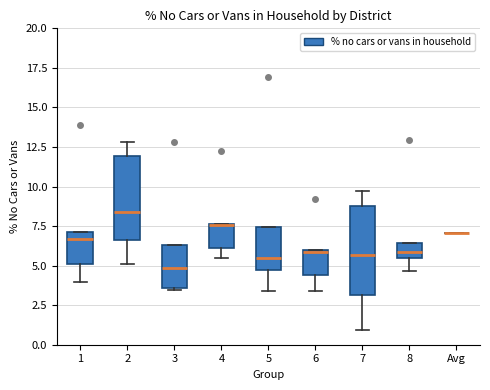

Reading left to right, read every box against the y-axis: the position of its median line, the range the box covers, and the ends of its whiskers. The values are not printed on the chart, so give them approximately, as read against the axis.

1: median 6.5, box 5.0 to 7.0, whiskers 4.0 to 7.0
2: median 8.5, box 6.5 to 12.0, whiskers 5.0 to 13.0
3: median 5.0, box 3.5 to 6.5, whiskers 3.5 (just below the box's lower edge) to 6.5
4: median 7.5, box 6.0 to 7.5, whiskers 5.5 to 7.5
5: median 5.5, box 4.5 to 7.5, whiskers 3.5 to 7.5
6: median 6.0, box 4.5 to 6.0, whiskers 3.5 to 6.0
7: median 5.5, box 3.0 to 9.0, whiskers 1.0 to 9.5
8: median 6.0, box 5.5 to 6.5, whiskers 4.5 to 6.5
Avg: box collapsed to a line at 7.0, whiskers 7.0 to 7.0